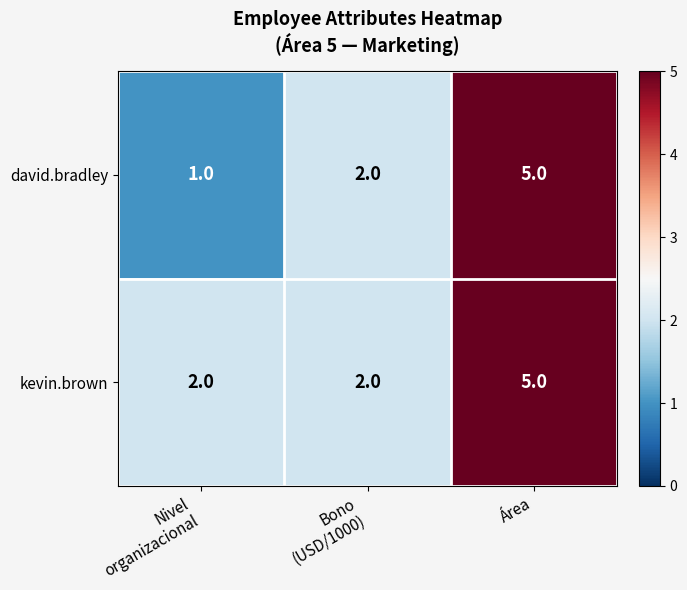

Count the kevin.brown values in the range 2 to 5.

3